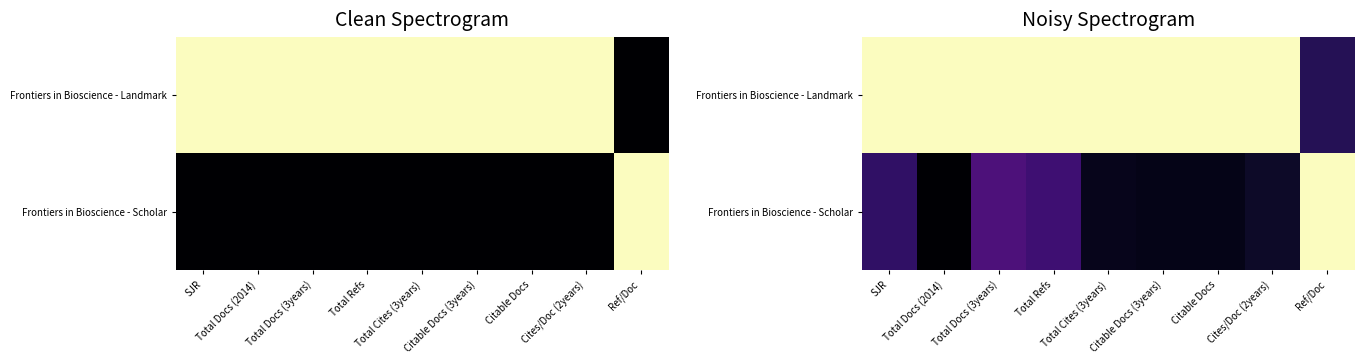

Rank the categories by Frontiers in Bioscience - Landmark value from lowest to highest.

Ref/Doc, SJR, Total Docs (2014), Total Docs (3years), Total Refs, Total Cites (3years), Citable Docs (3years), Citable Docs, Cites/Doc (2years)